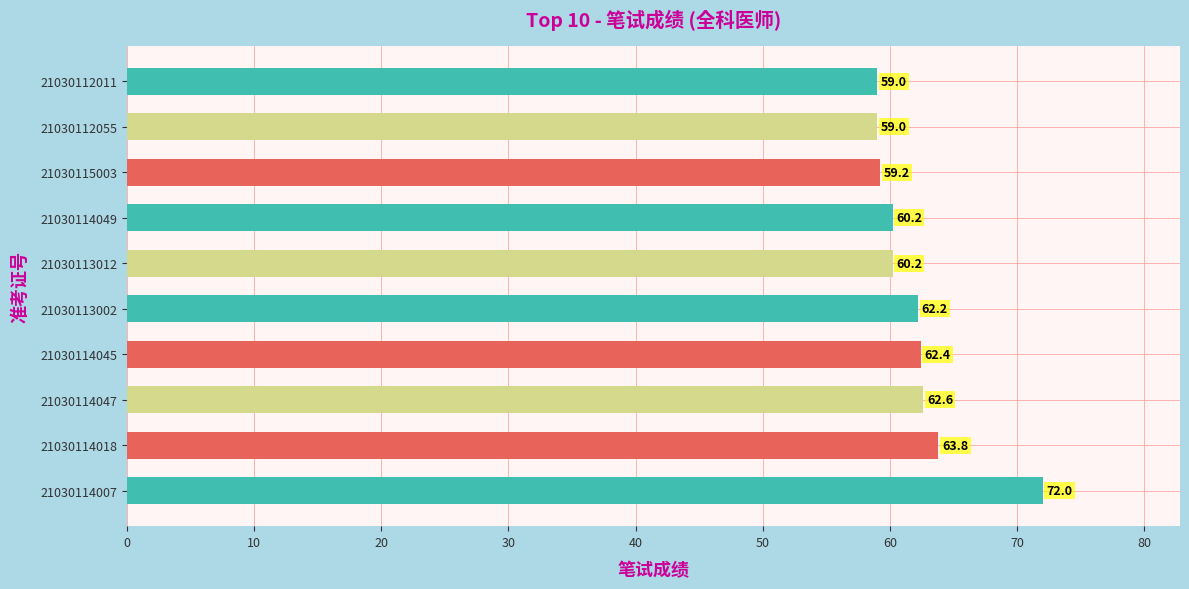

Is it true that the value at 21030114049 is 60.2?

True